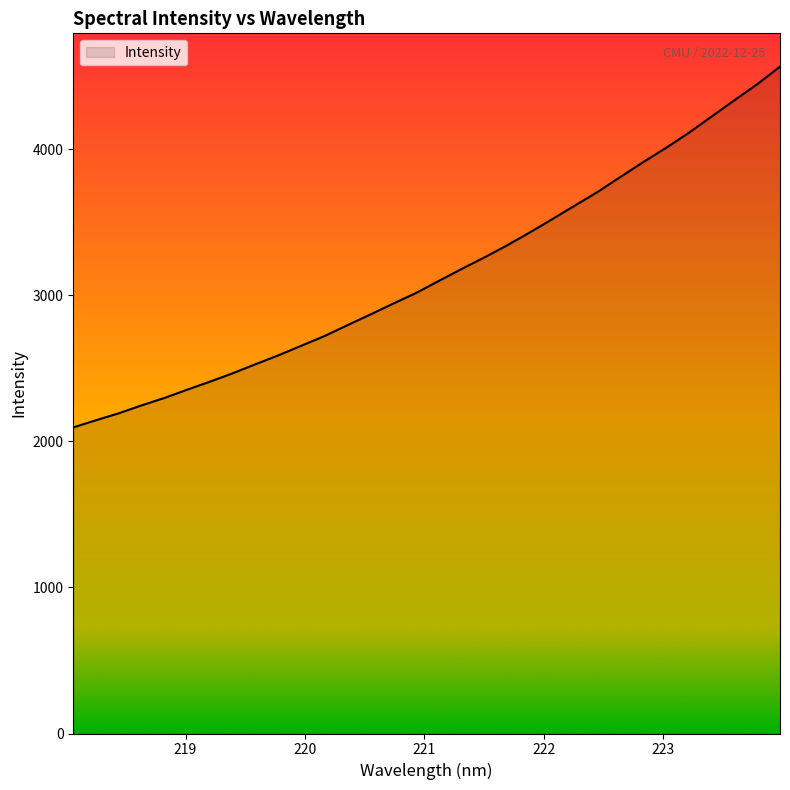

What is the smallest value displayed?

2095.5